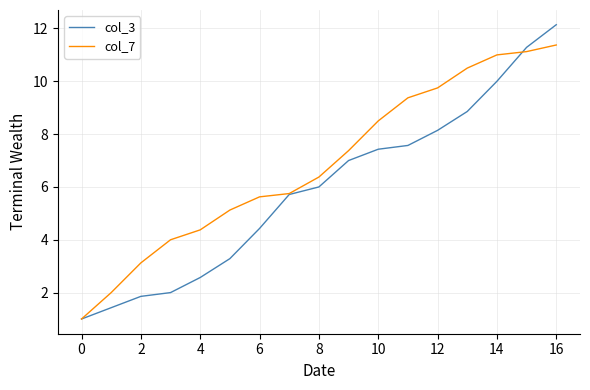

How many values in the col_7 series are below 6?

8